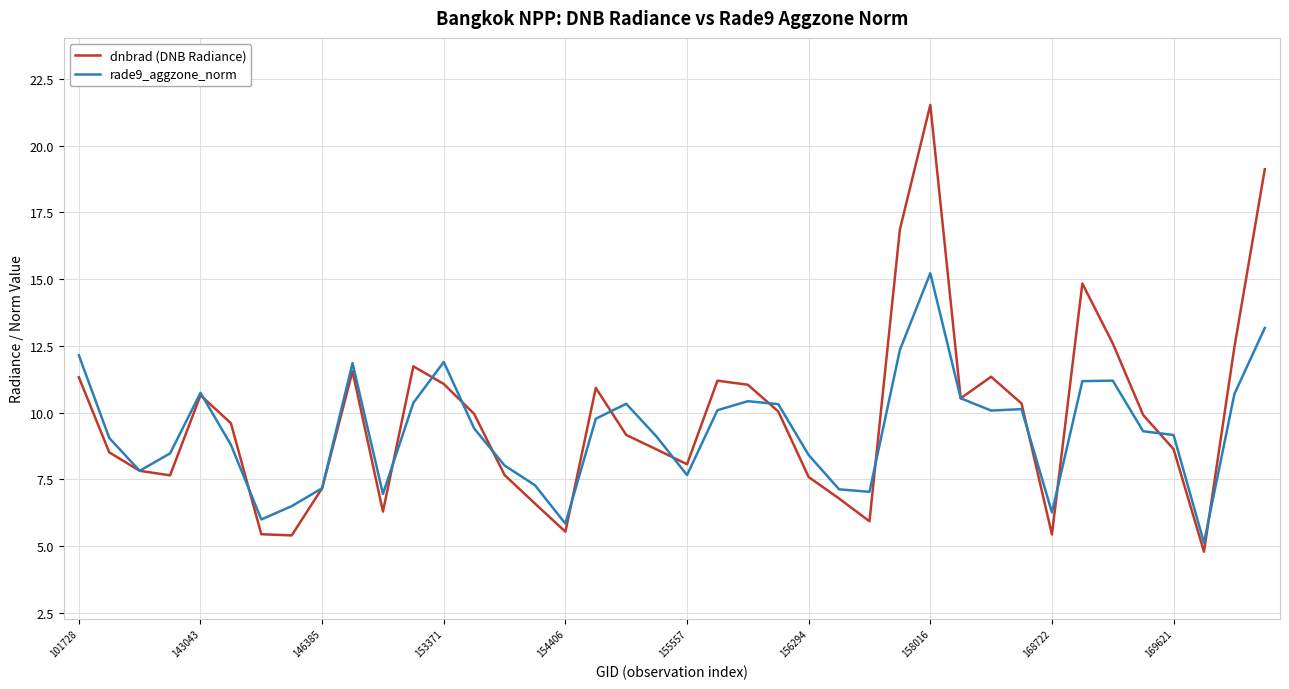

What is the smallest value displayed?

4.8